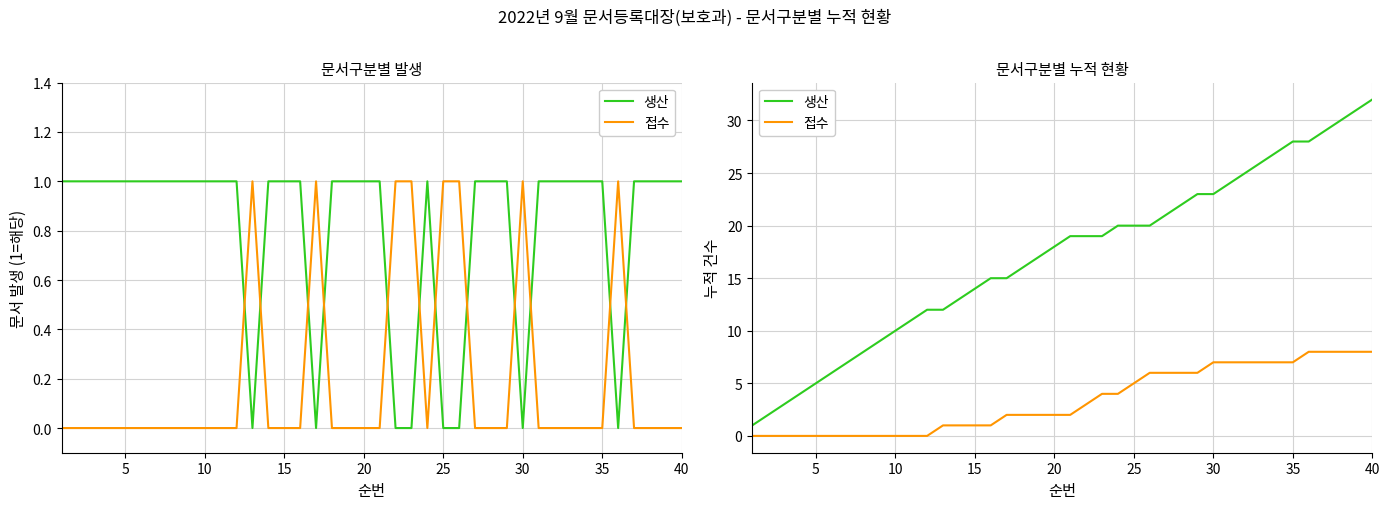

List the series in order of their overall mean, highest first.

생산, 접수